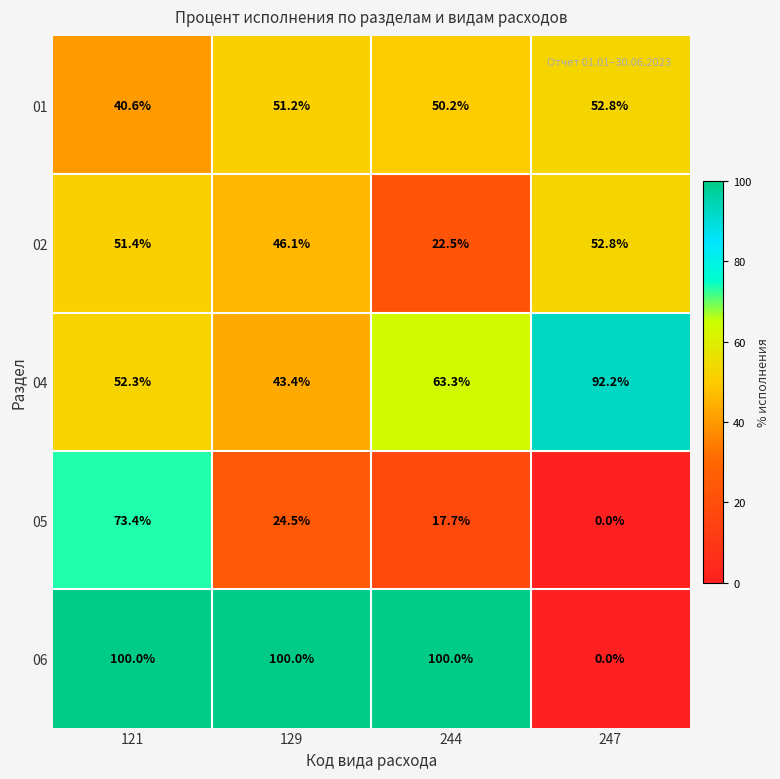

At which category is the sum across all series the highest?

121